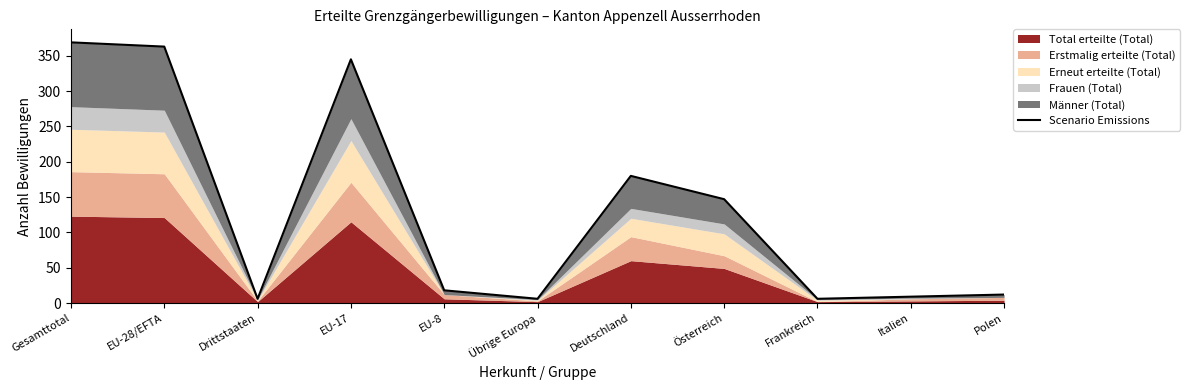

Count the number of categories in the chart.

11